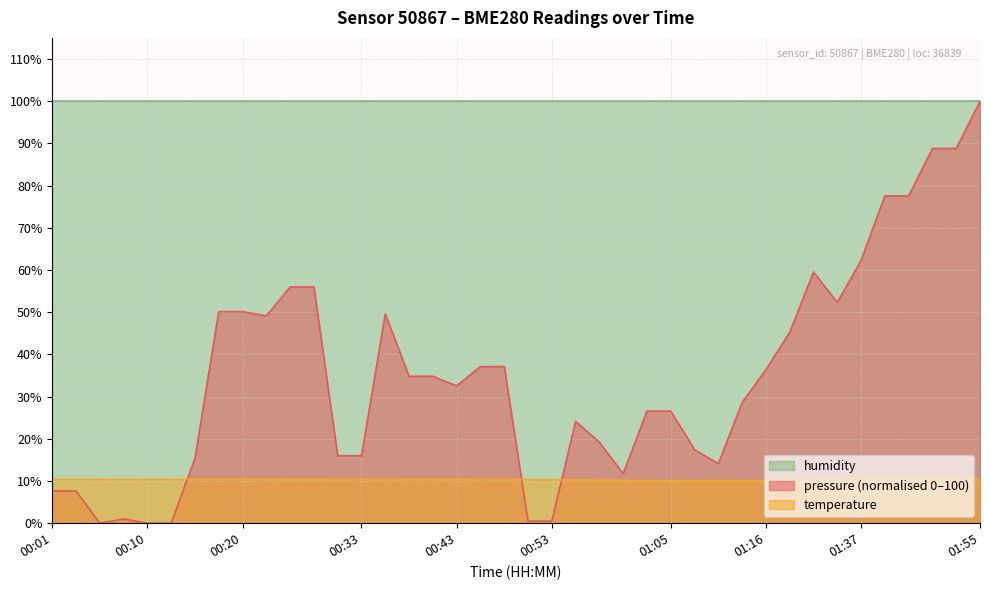

The chart shows a value of 10.4 at 01:34. True or false?

True